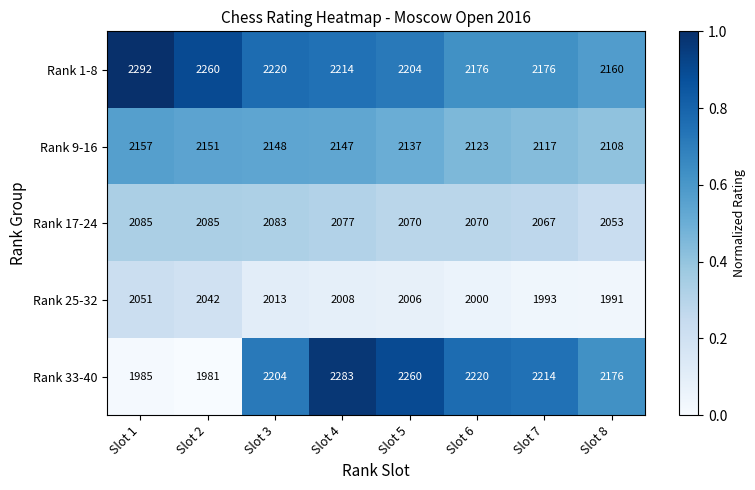

What is the sum of all Rank 17-24 values?

16590